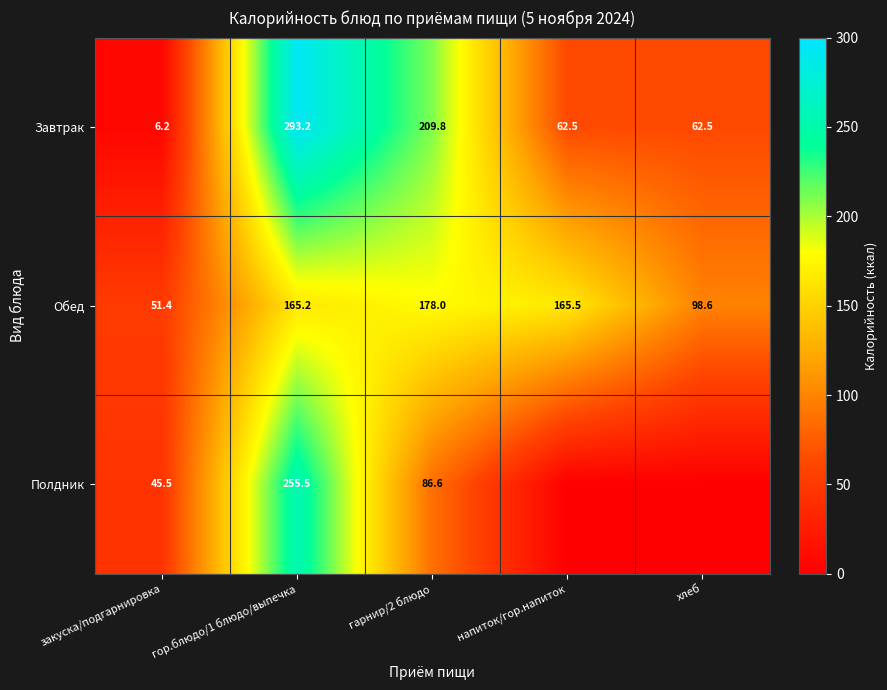

How many data points in Обед are above 165?

3